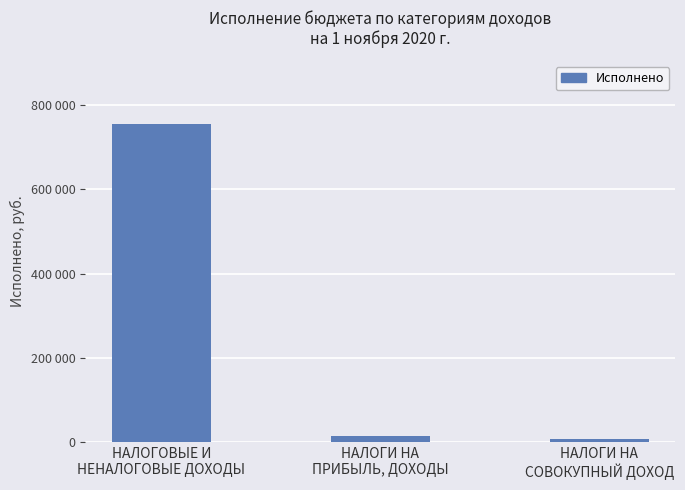

What is the greatest value displayed?

754558.4